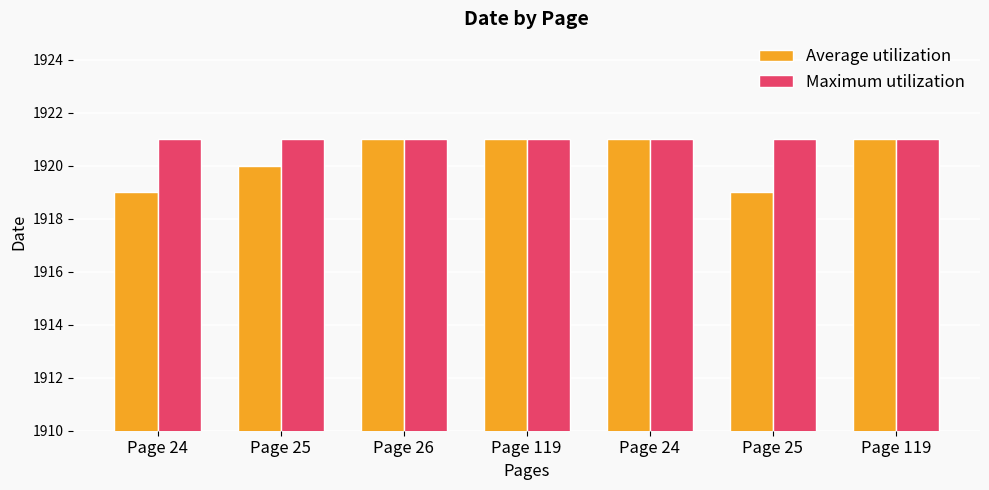

How many bars are there in total?

14